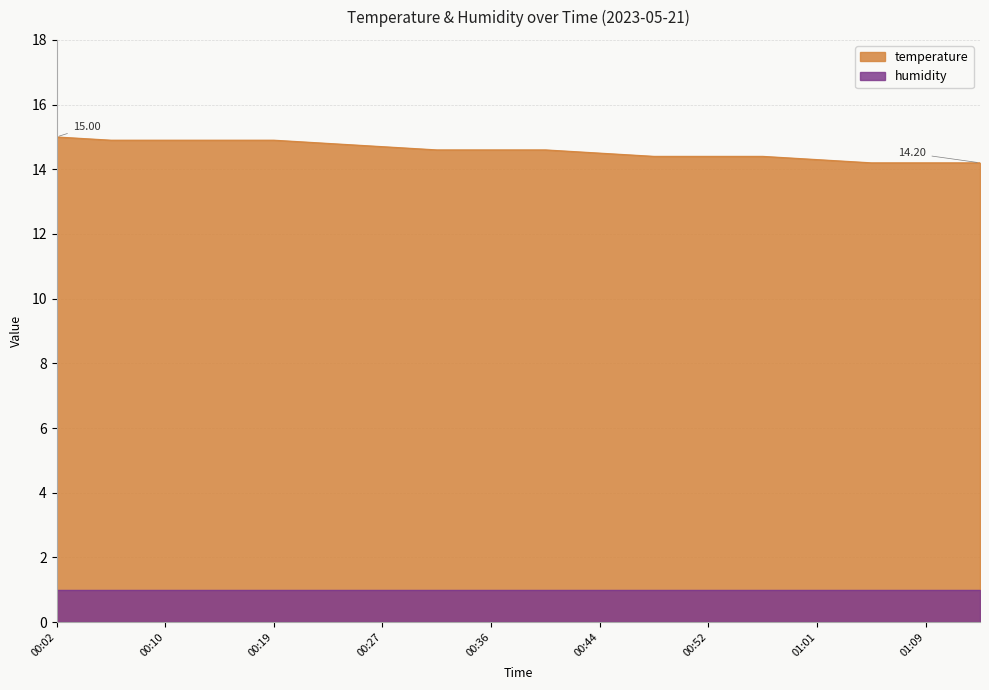

Which label corresponds to the smallest value in the chart?

01:05